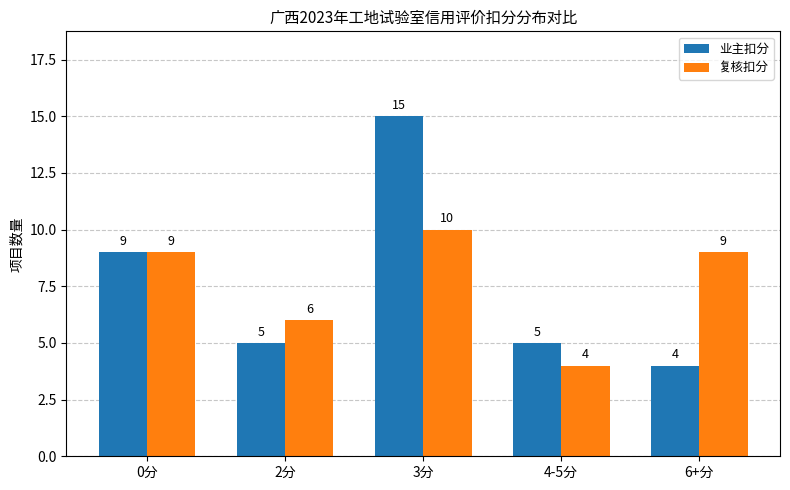

How many distinct data groups are displayed?

2